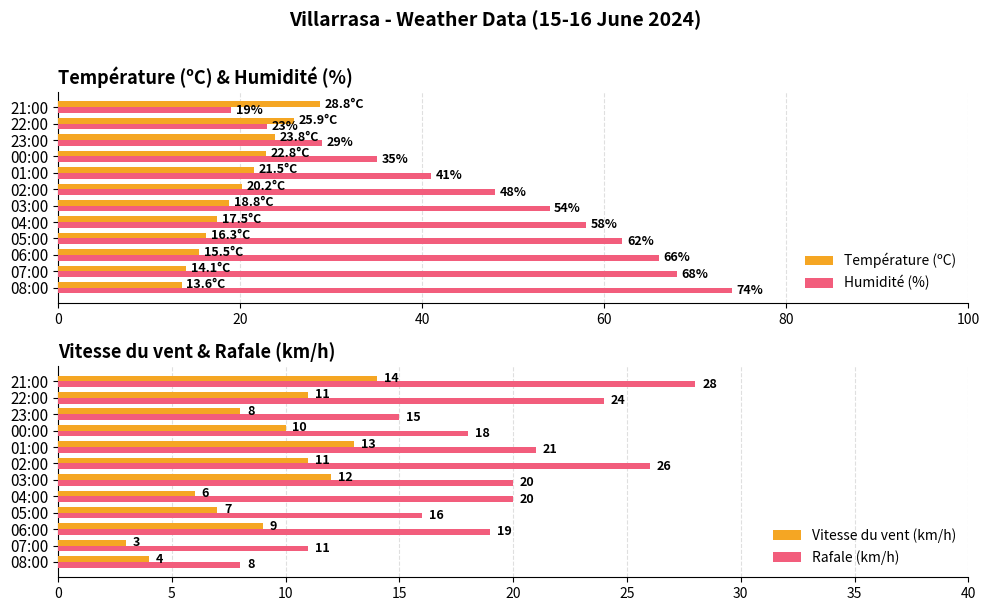

How many series are shown in this chart?

4